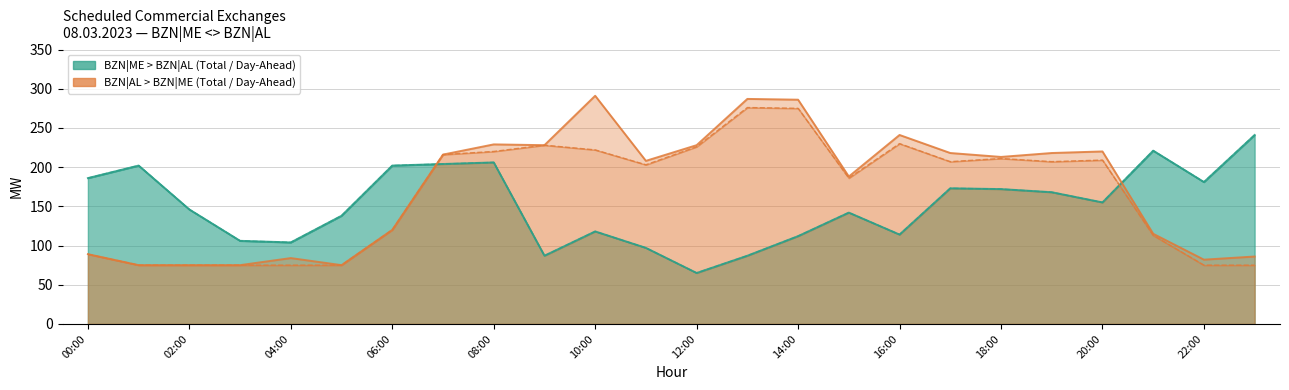

Reading right to left, extract all data points from this chart.

BZN|ME > BZN|AL Day Ahead [MW]: 23:00=241	22:00=181	21:00=221	20:00=155	19:00=168	18:00=172	17:00=173	16:00=114	15:00=142	14:00=112	13:00=87	12:00=65	11:00=97	10:00=118	09:00=87	08:00=206	07:00=204	06:00=202	05:00=138	04:00=104	03:00=106	02:00=146	01:00=202	00:00=186
BZN|ME > BZN|AL Total [MW]: 23:00=241	22:00=181	21:00=221	20:00=155	19:00=168	18:00=172	17:00=173	16:00=114	15:00=142	14:00=112	13:00=87	12:00=65	11:00=97	10:00=118	09:00=87	08:00=206	07:00=204	06:00=202	05:00=138	04:00=104	03:00=106	02:00=146	01:00=202	00:00=186
BZN|AL > BZN|ME Day Ahead [MW]: 23:00=75	22:00=75	21:00=113	20:00=209	19:00=207	18:00=211	17:00=207	16:00=230	15:00=186	14:00=275	13:00=276	12:00=226	11:00=203	10:00=222	09:00=228	08:00=220	07:00=216	06:00=120	05:00=75	04:00=75	03:00=75	02:00=75	01:00=75	00:00=89
BZN|AL > BZN|ME Total [MW]: 23:00=86	22:00=82	21:00=115	20:00=220	19:00=218	18:00=213	17:00=218	16:00=241	15:00=188	14:00=286	13:00=287	12:00=228	11:00=208	10:00=291	09:00=228	08:00=229	07:00=216	06:00=120	05:00=75	04:00=84	03:00=75	02:00=75	01:00=75	00:00=89